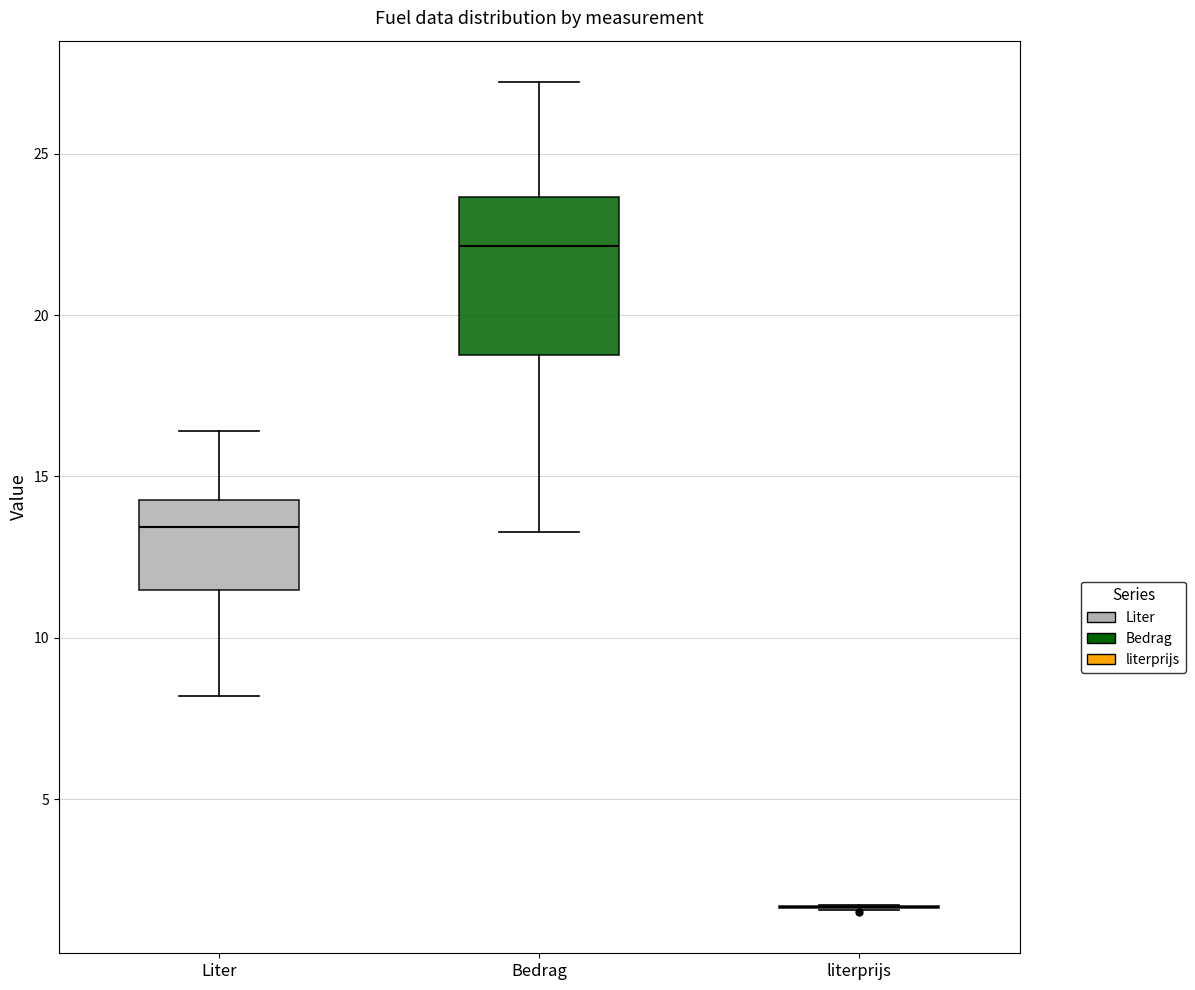

Reading left to right, transcribe this box plot: for each box, give where its median line is, the range the box spans, and where its two whiskers end, as read against the y-axis. The values are not printed on the chart, so give them approximately, as read against the axis.

Liter: median 13.5, box 11.5 to 14.5, whiskers 8.0 to 16.5
Bedrag: median 22.0, box 19.0 to 23.5, whiskers 13.5 to 27.0
literprijs: box collapsed to a line at 1.5, whiskers 1.5 to 1.5